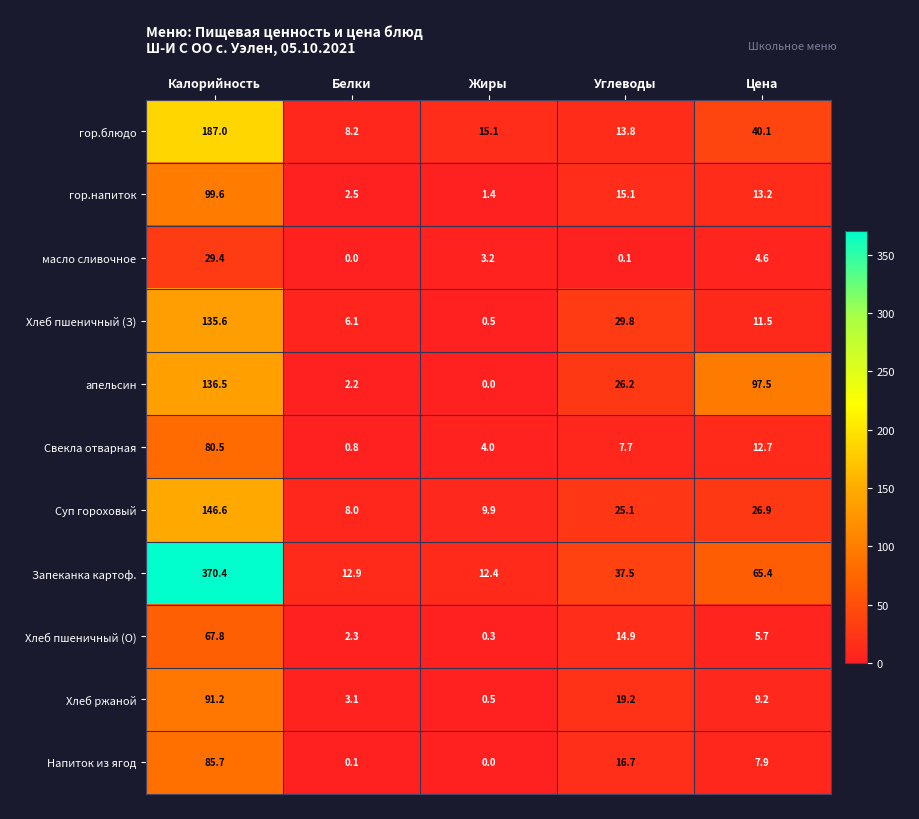

Which category has the highest value in the Хлеб пшеничный (О) series?

Калорийность